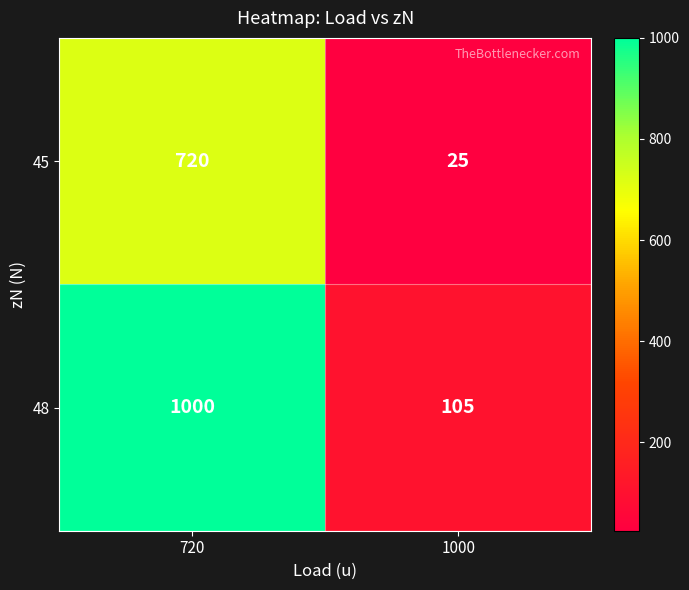

At 1000, list the series in order from smallest to largest.

45, 48